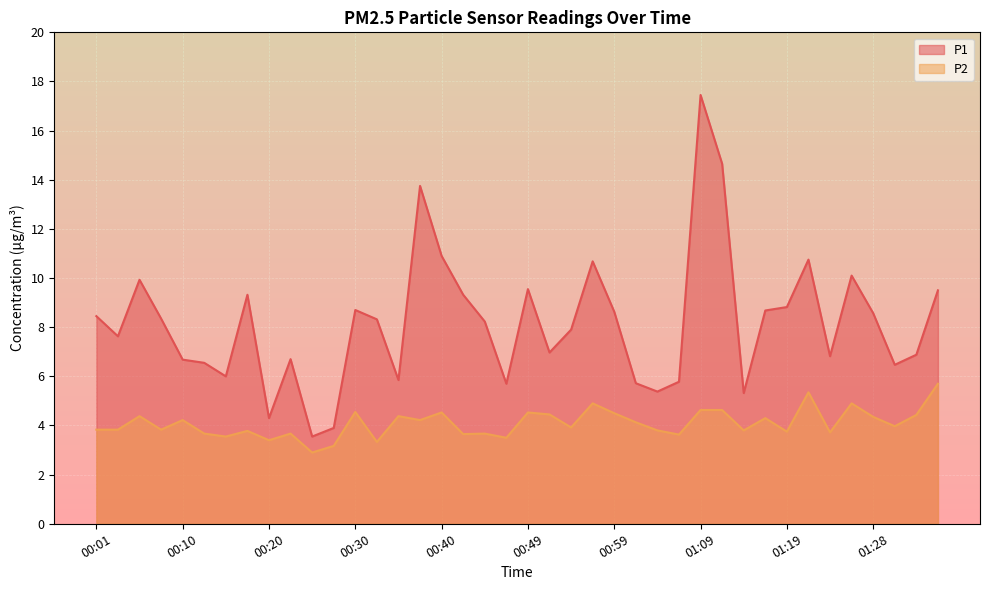

Reading left to right, extract all data points from this chart.

P1: 8.4	7.6	9.9	8.3	6.7	6.5	6.0	9.3	4.3	6.7	3.5	3.9	8.7	8.3	5.8	13.8	10.9	9.3	8.2	5.7	9.6	7.0	7.9	10.7	8.6	5.7	5.4	5.8	17.4	14.7	5.3	8.7	8.8	10.8	6.8	10.1	8.6	6.5	6.9	9.5
P2: 3.8	3.8	4.4	3.8	4.2	3.7	3.5	3.8	3.4	3.7	2.9	3.2	4.5	3.3	4.4	4.2	4.5	3.6	3.7	3.5	4.5	4.5	3.9	4.9	4.5	4.1	3.8	3.6	4.6	4.6	3.8	4.3	3.8	5.3	3.7	4.9	4.3	4.0	4.4	5.7